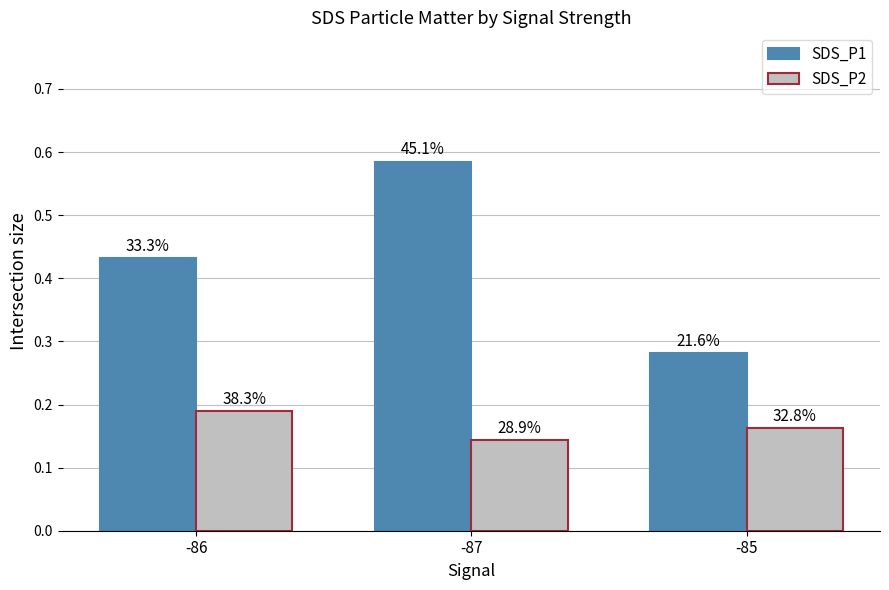

What are all the series names shown in the legend?

SDS_P1, SDS_P2